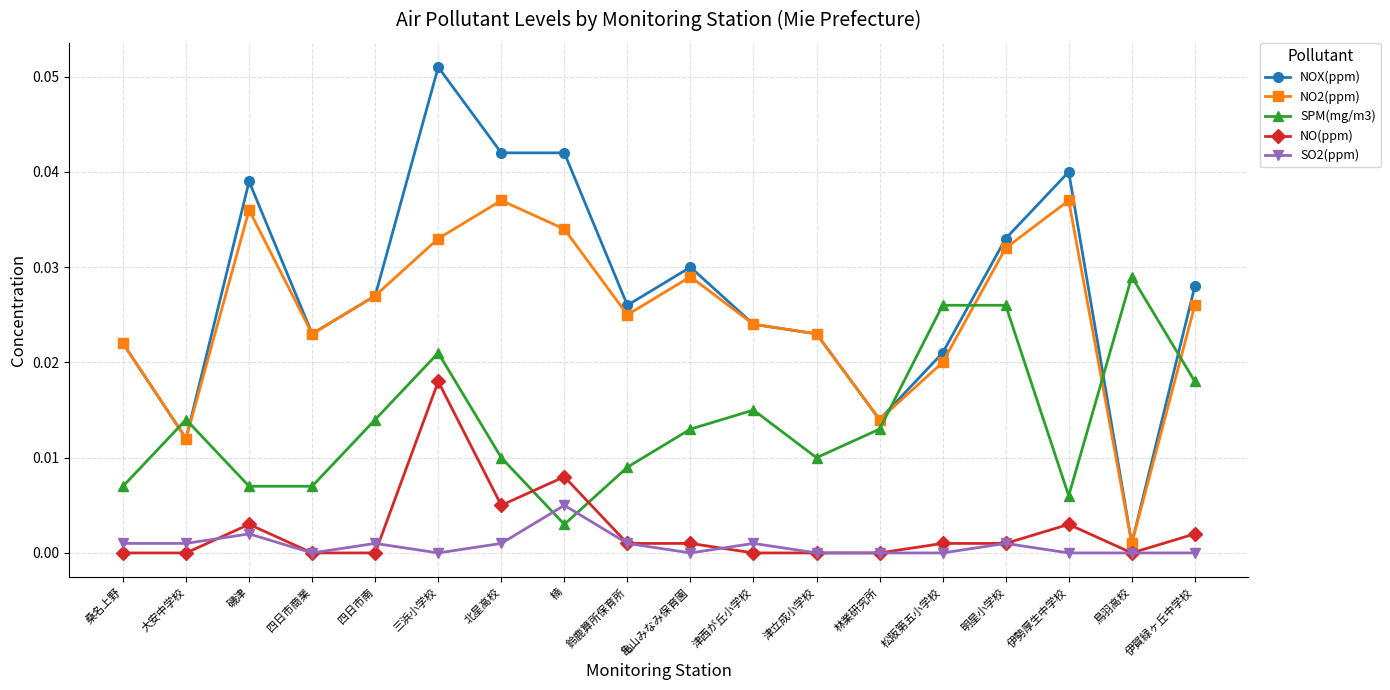

Which category has the highest value across all series?

三浜小学校